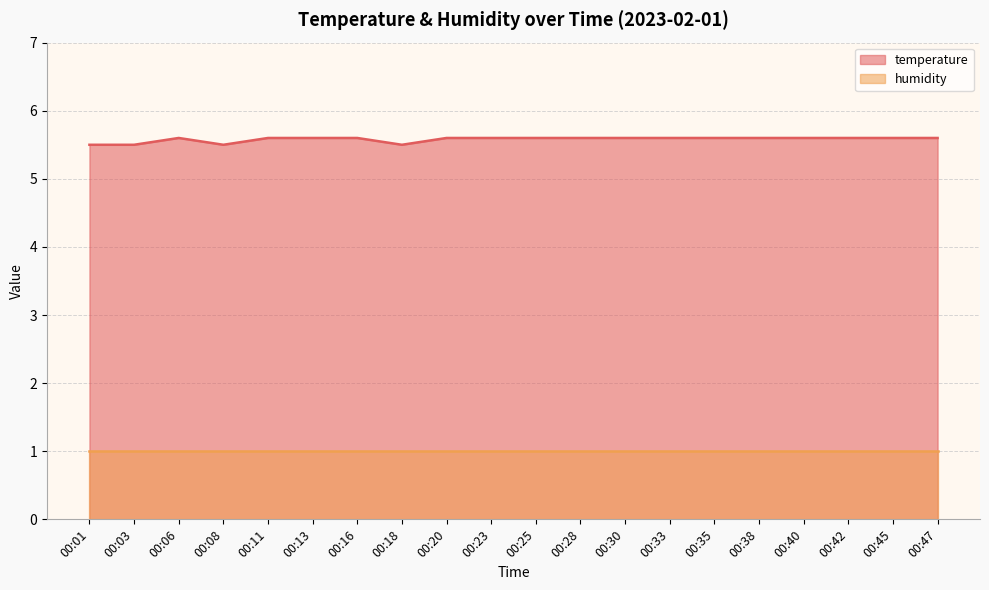

The chart shows a value of 5.6 at 00:33. True or false?

True